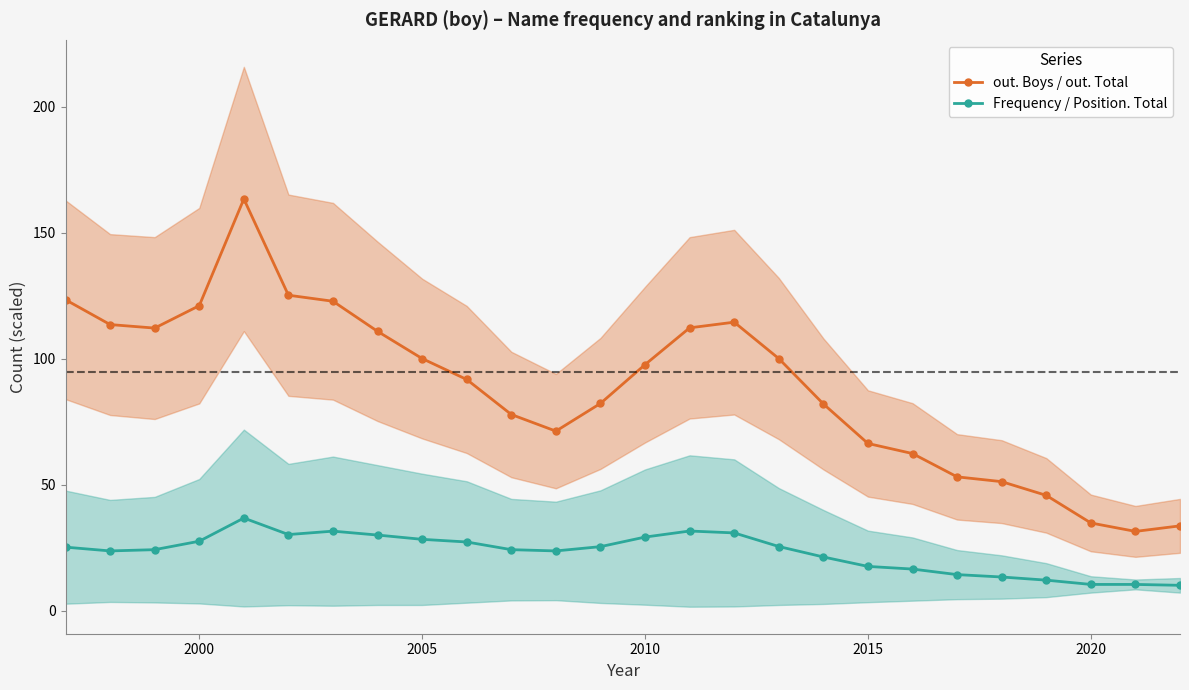

True or false: out. Boys / out. Total has more than 1 points higher than both neighbors.

True